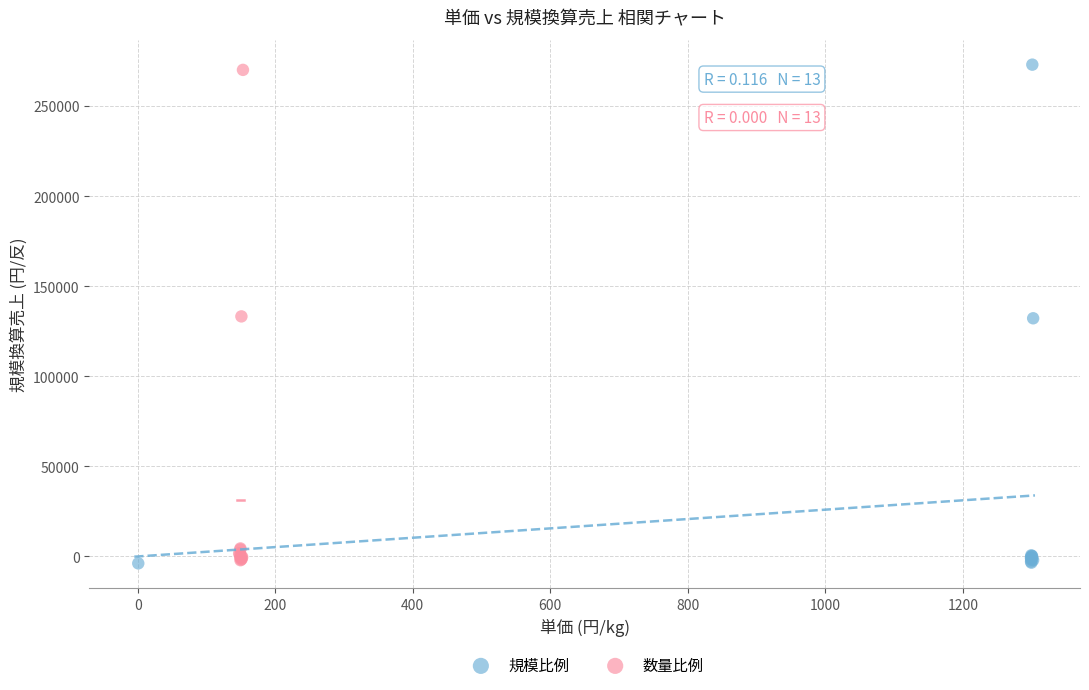

Which series contains the highest Y value?

規模比例